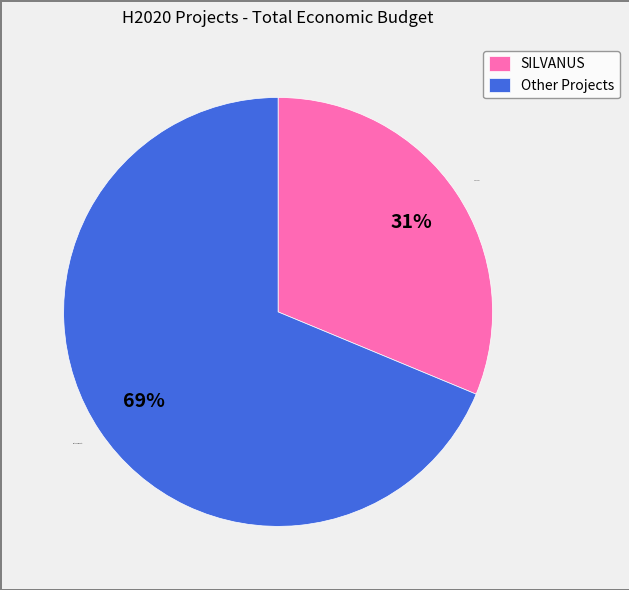

Is there a majority slice in this chart?

Yes